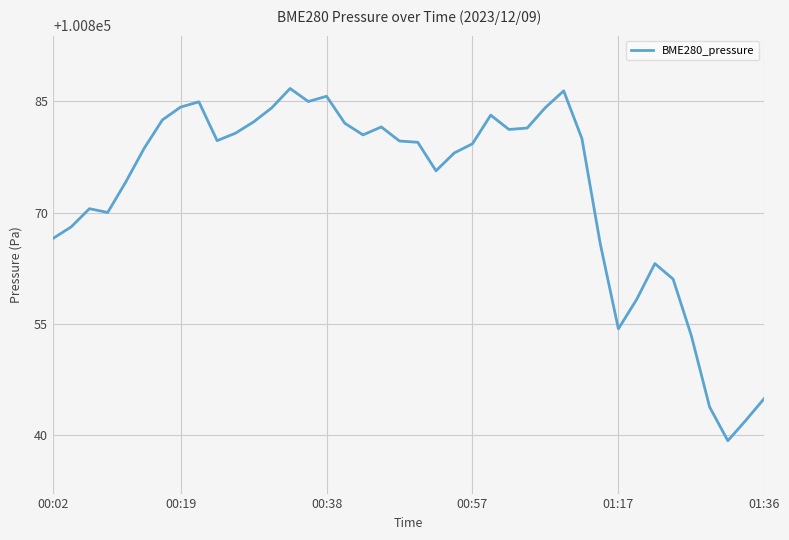

What is the minimum value shown in the chart?

100839.2